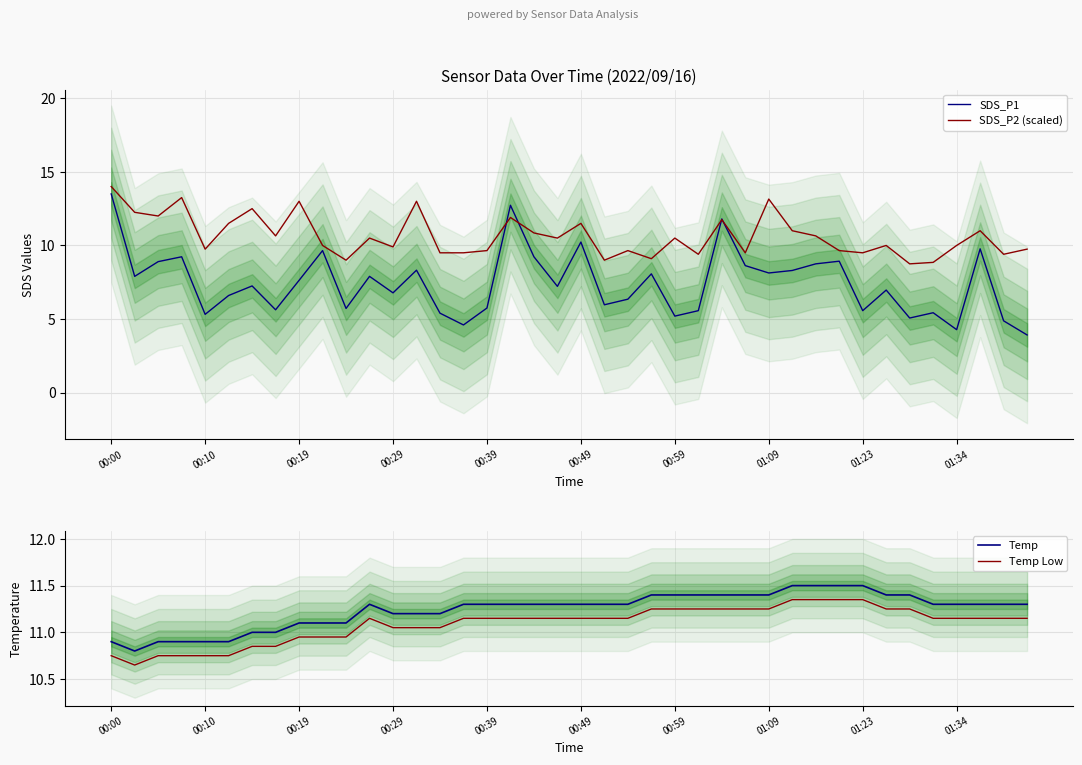

Count the number of data series in this chart.

4